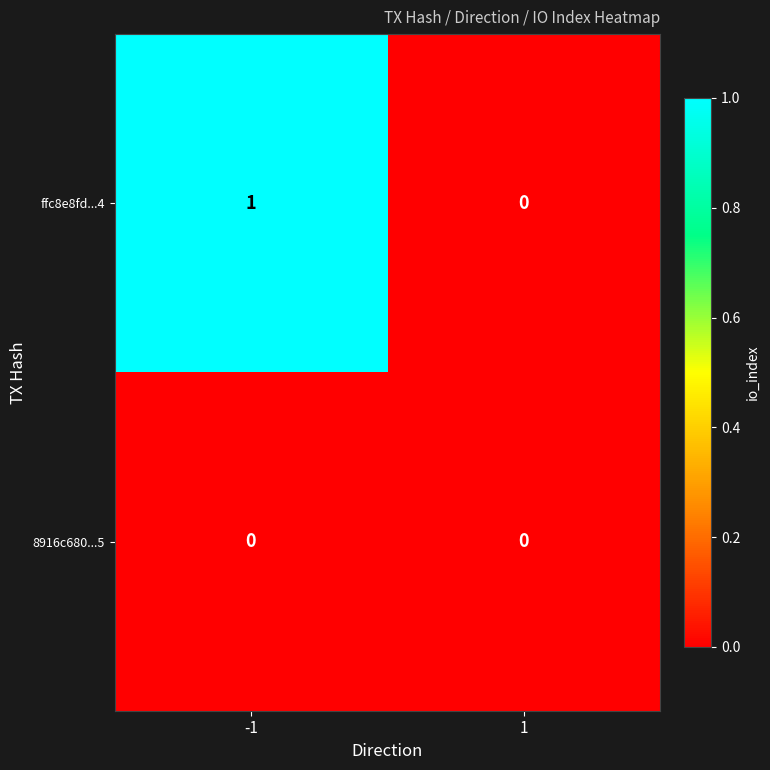

Reading left to right, transcribe all the data shown in this chart.

ffc8e8fd...4: 1	0
8916c680...5: 0	0